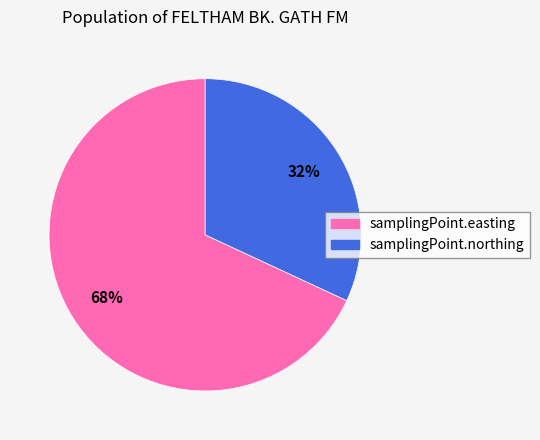

The samplingPoint.easting slice represents 68% of the pie. True or false?

True